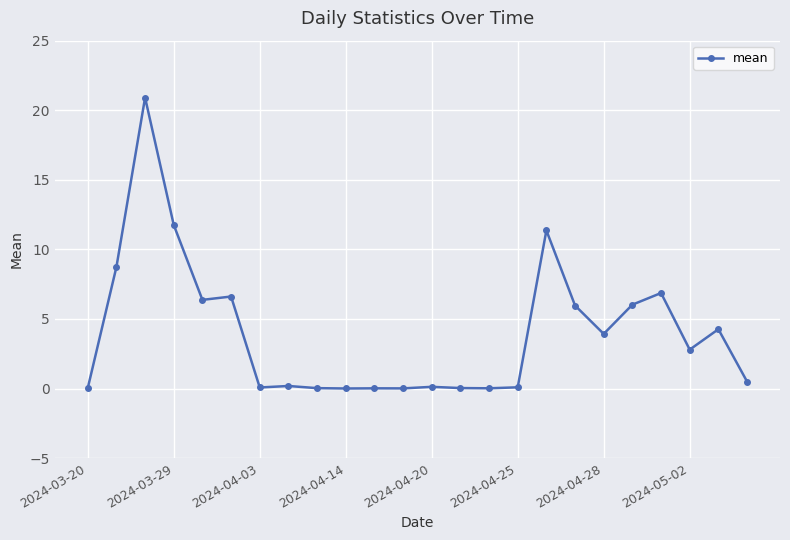

What is the value of the 21st point from the left?

6.9